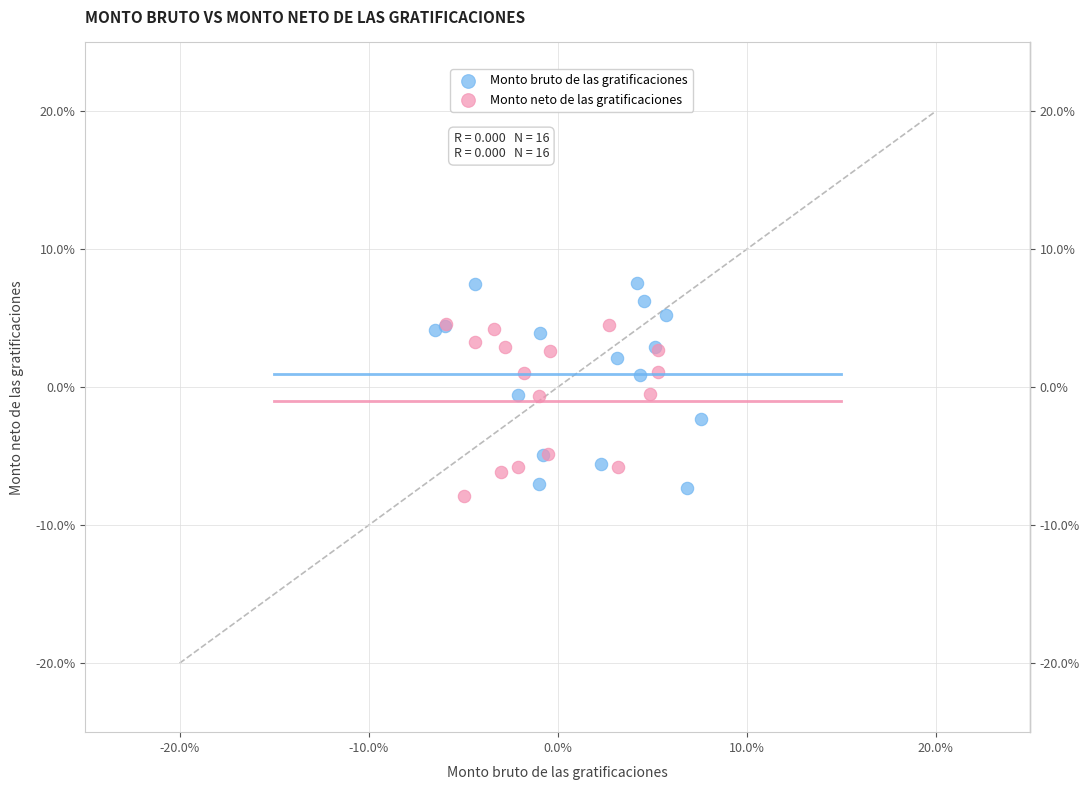

Which series contains the lowest Y value?

Monto neto de las gratificaciones